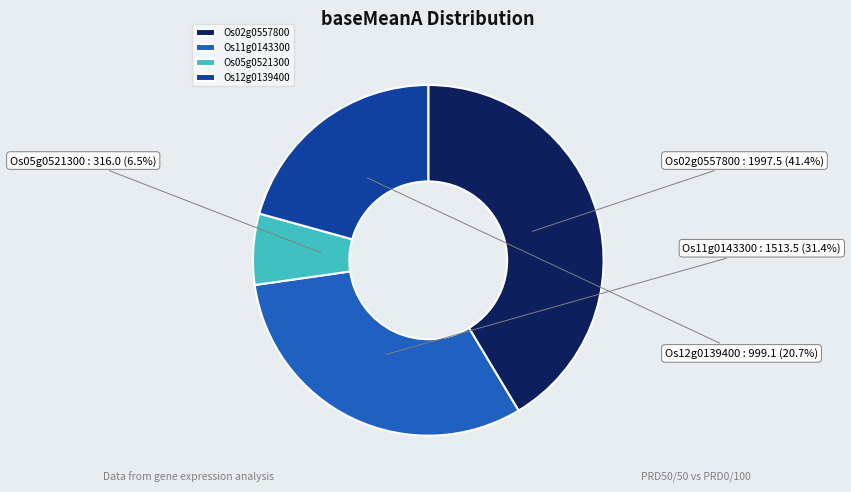

What percentage is the Os11g0143300 slice, to the nearest percent?

31%